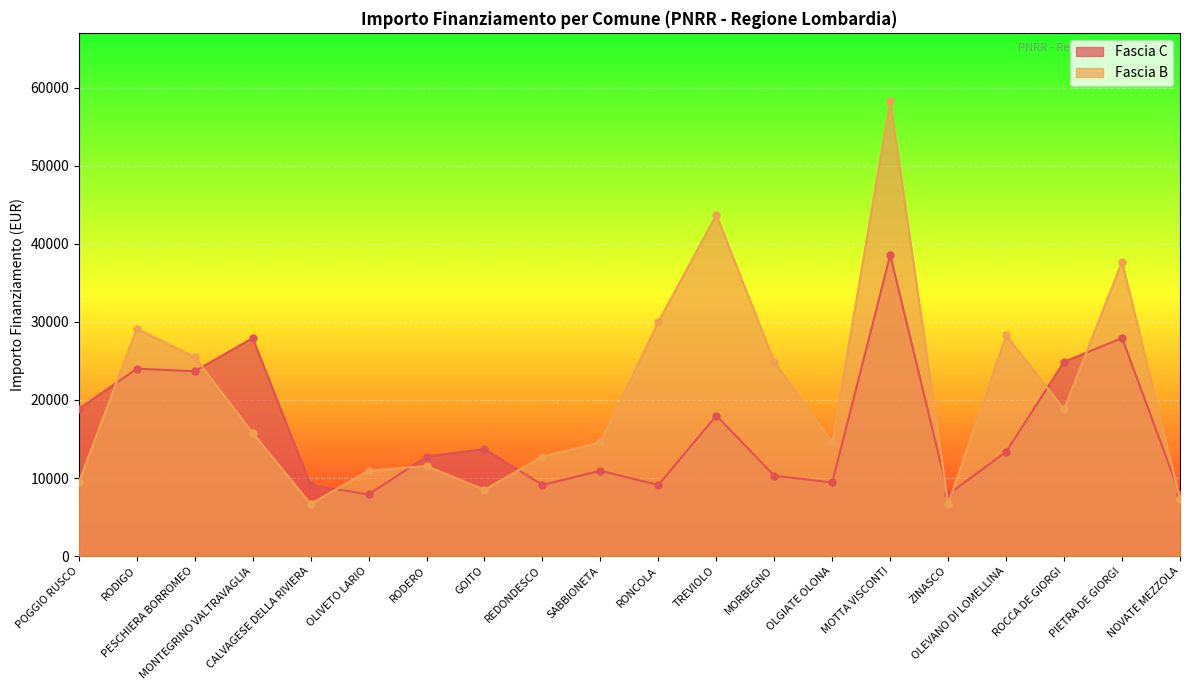

Which has a higher value, OLGIATE OLONA or SABBIONETA?

SABBIONETA